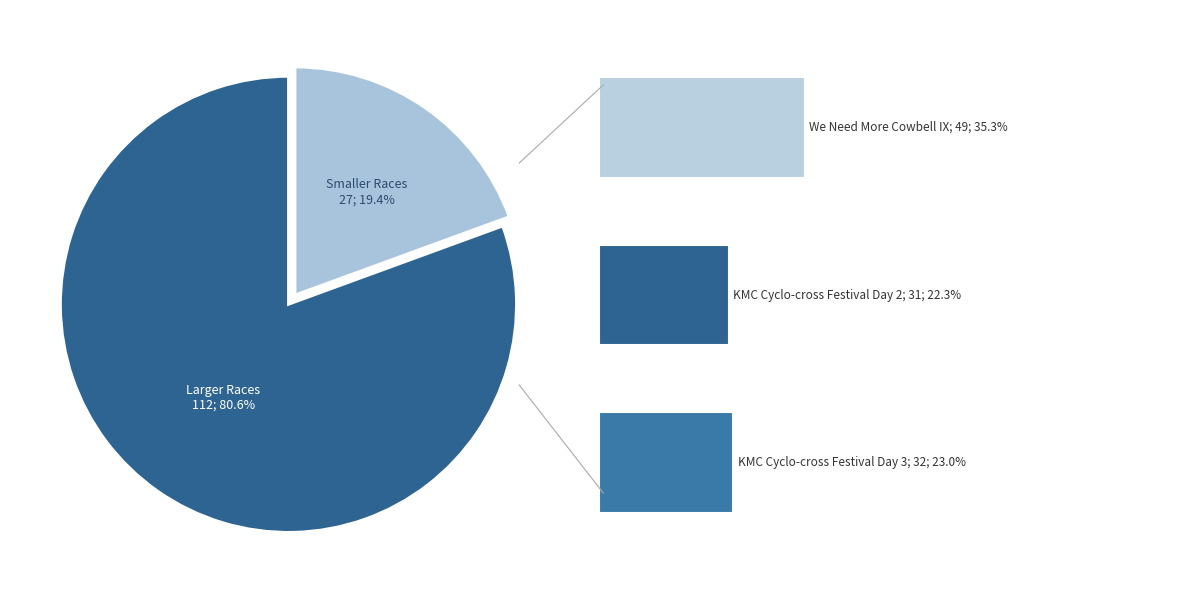

How much of the chart is everything except KMC Cyclo-cross Festival Day 3?

77.0%